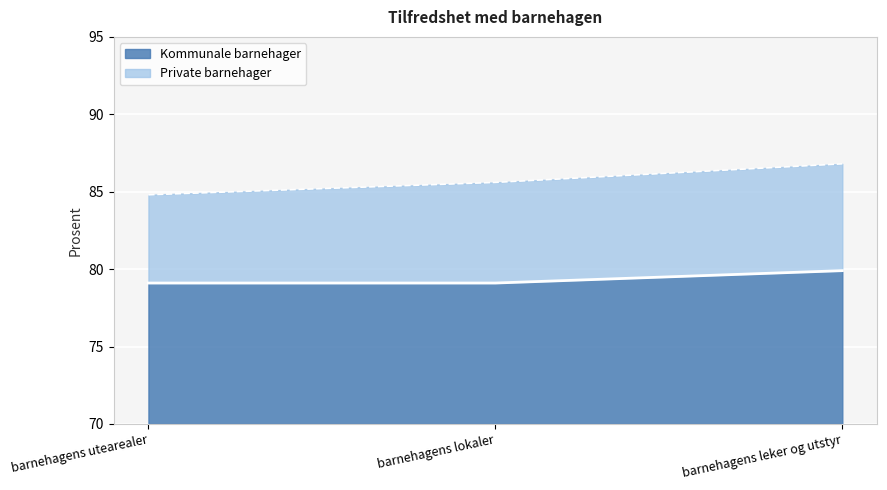

Which series has the largest total across all categories?

Private barnehager